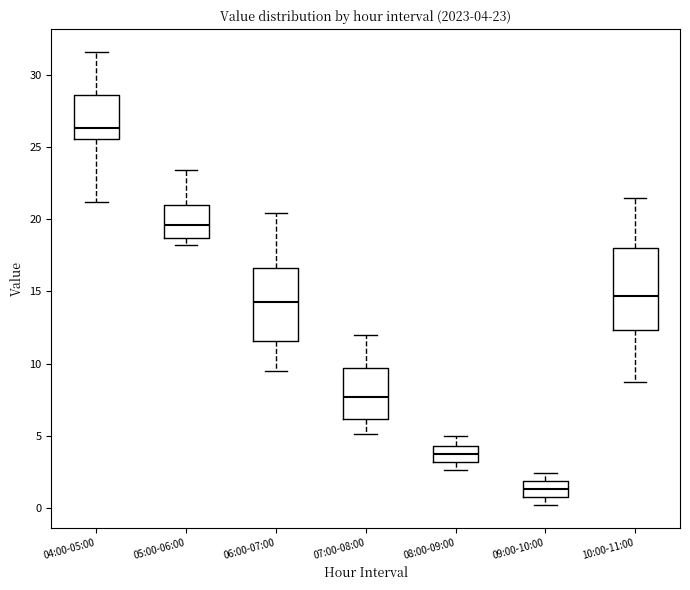

Which box's median line is the highest?

04:00-05:00